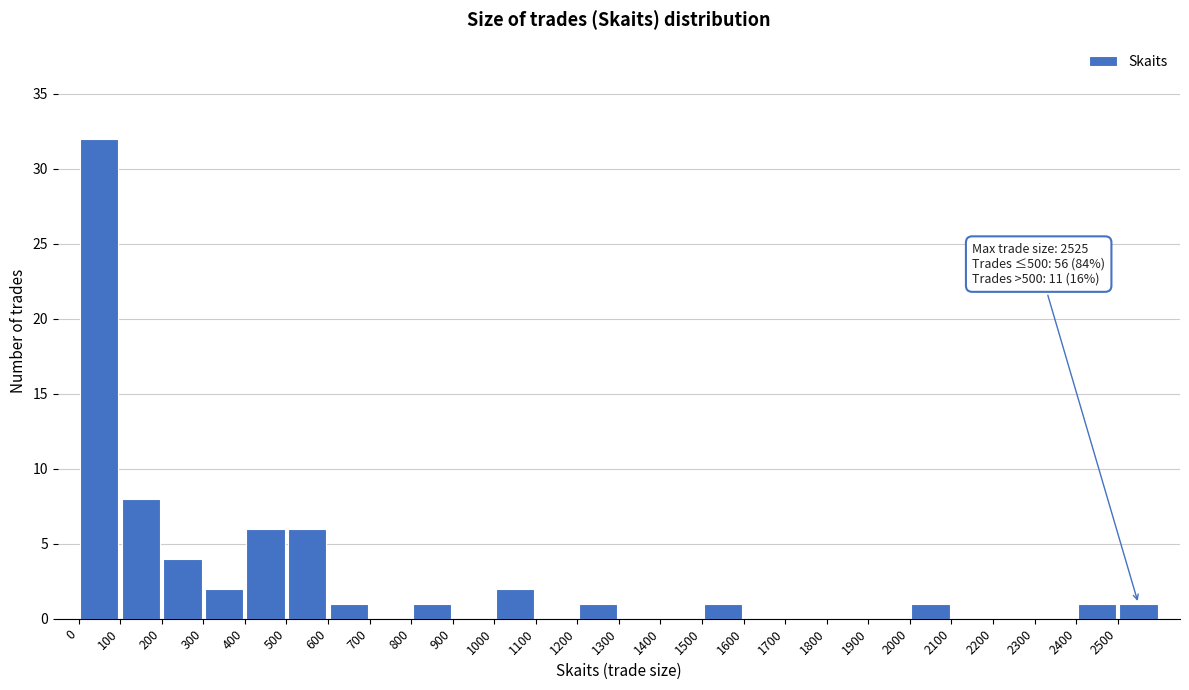

Over which range of the x-axis is the bar tallest?

0 to 100